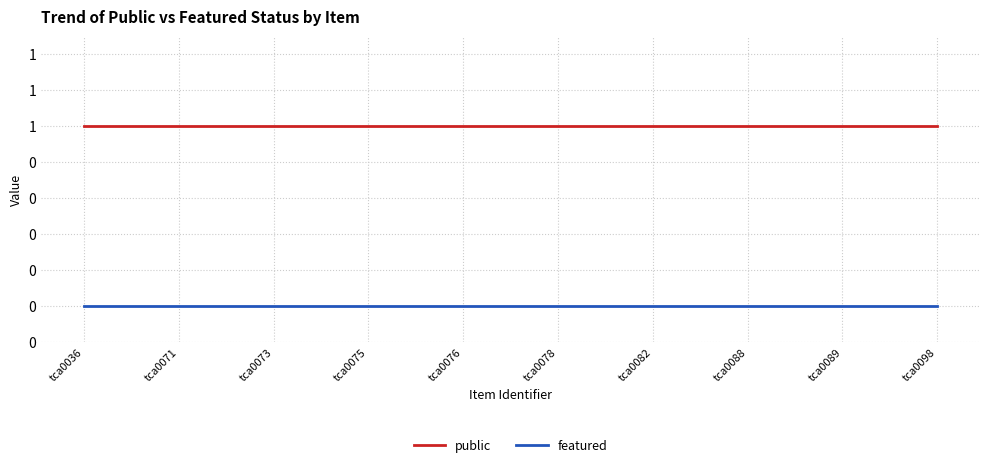

The value of public at tca0098 is 1. True or false?

True